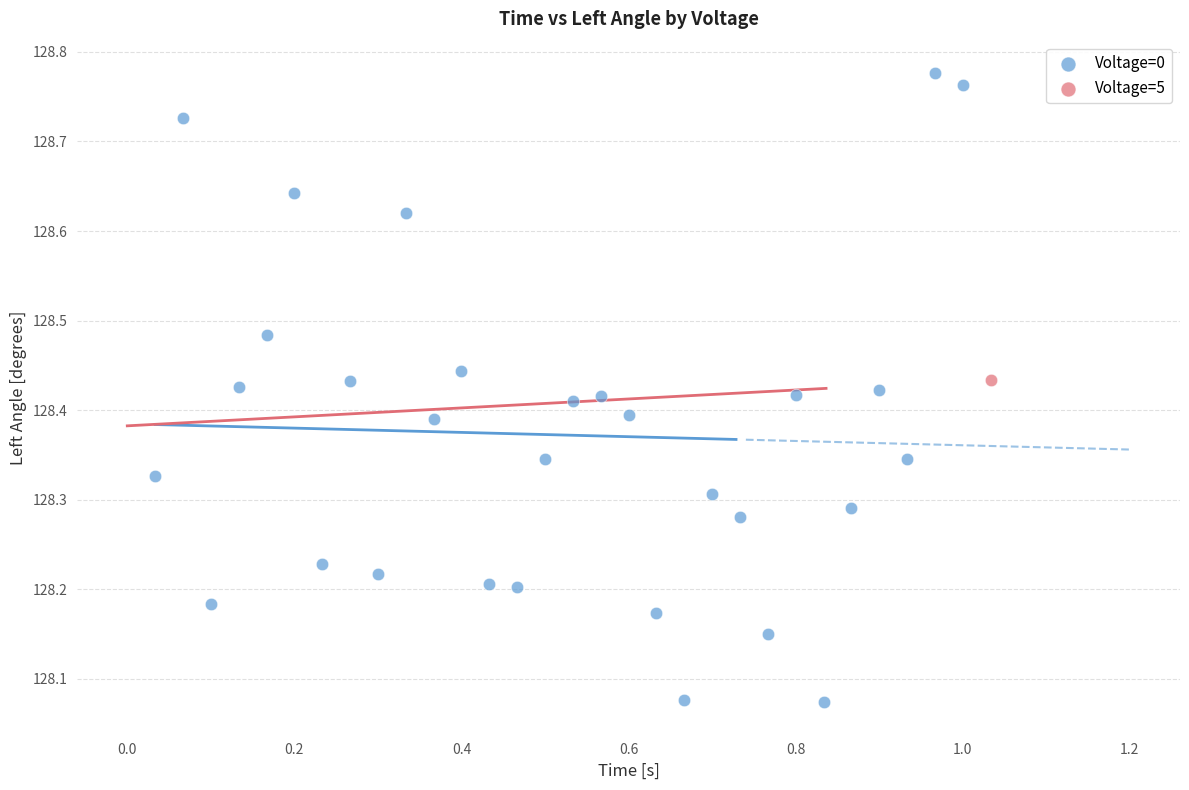

What are all the series names shown in the legend?

Voltage=0, Voltage=5